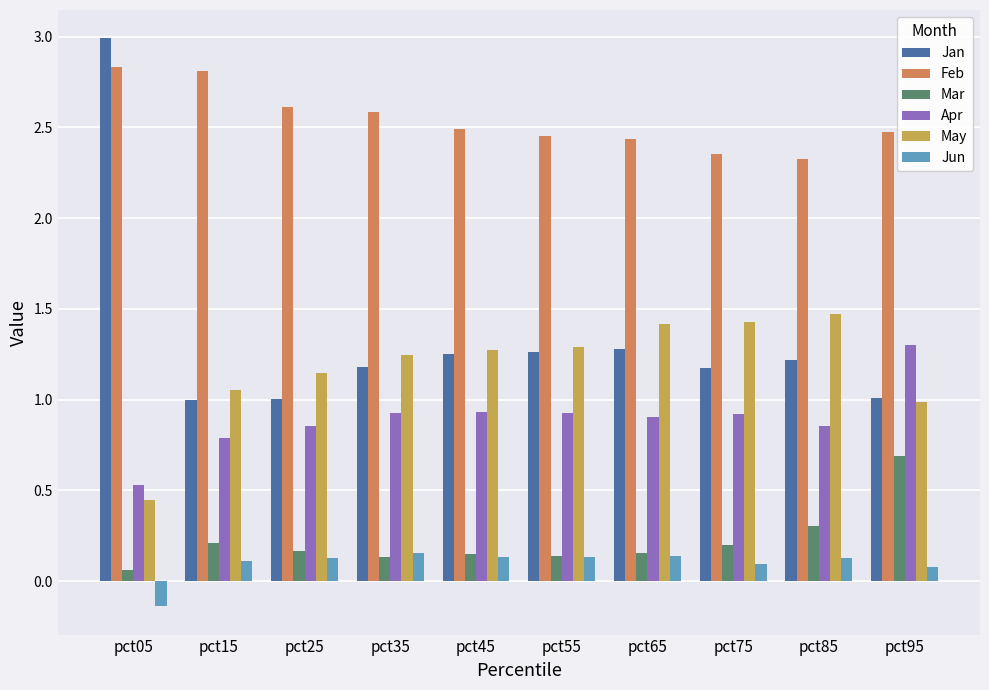

At which label is Apr closest to 0?

pct05